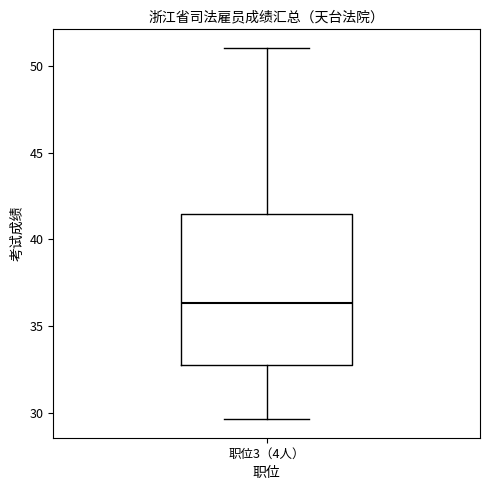

Read this box plot against the y-axis: the position of the median line, the range covered by the box, and the ends of both whiskers. The values are not printed on the chart, so give them approximately, as read against the axis.

median 36.5, box 32.5 to 41.5, whiskers 29.5 to 51.0